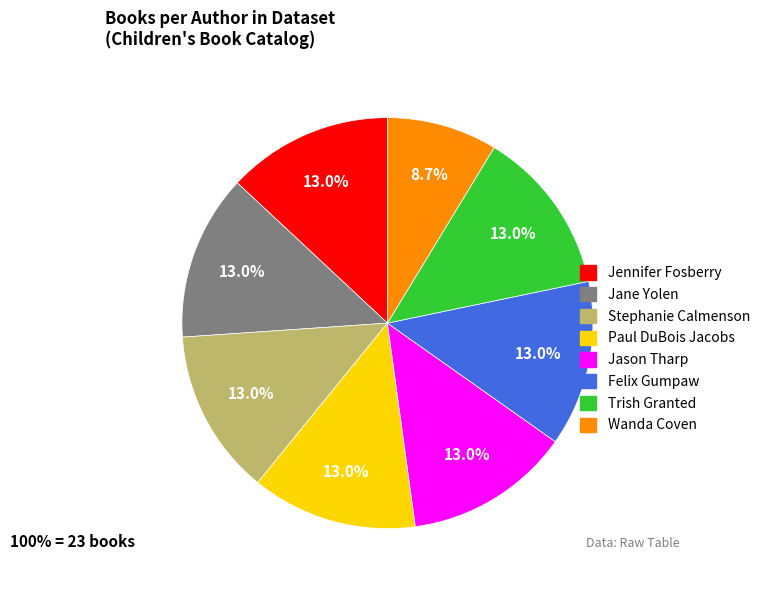

Approximately how many times larger is the value at Jason Tharp compared to Wanda Coven?

1.5